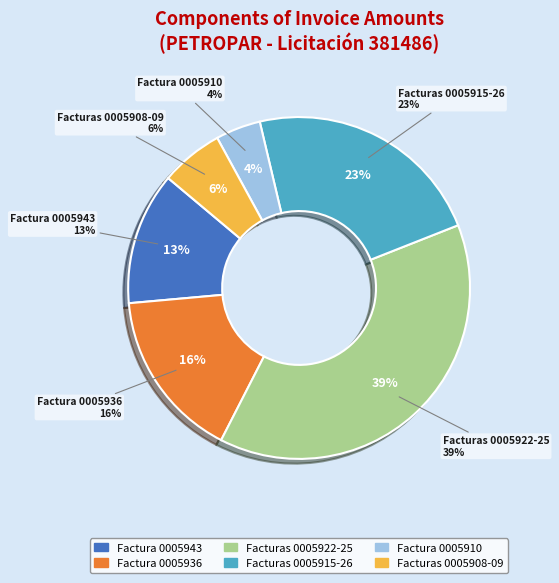

Is there a majority slice in this chart?

No